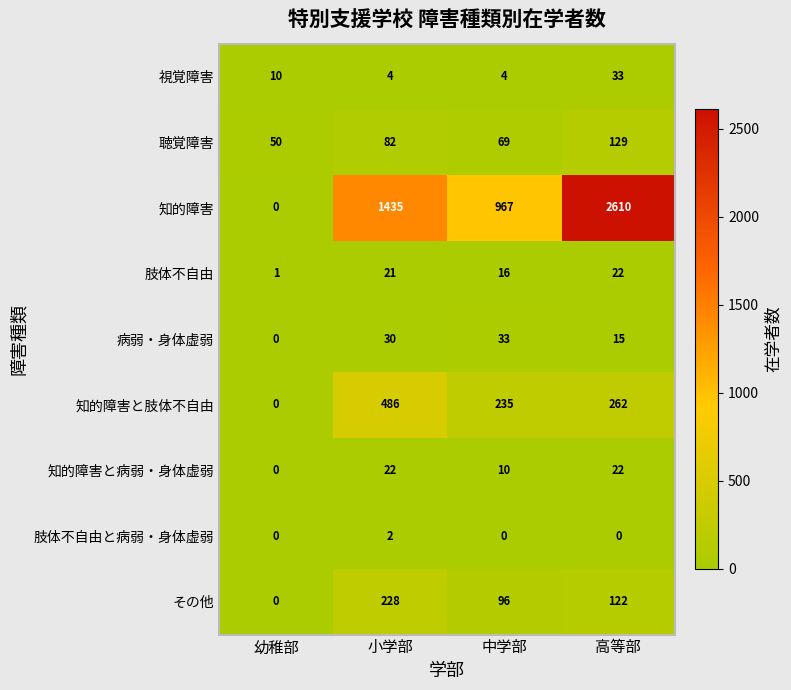

What is the highest value of the 聴覚障害 series?

129